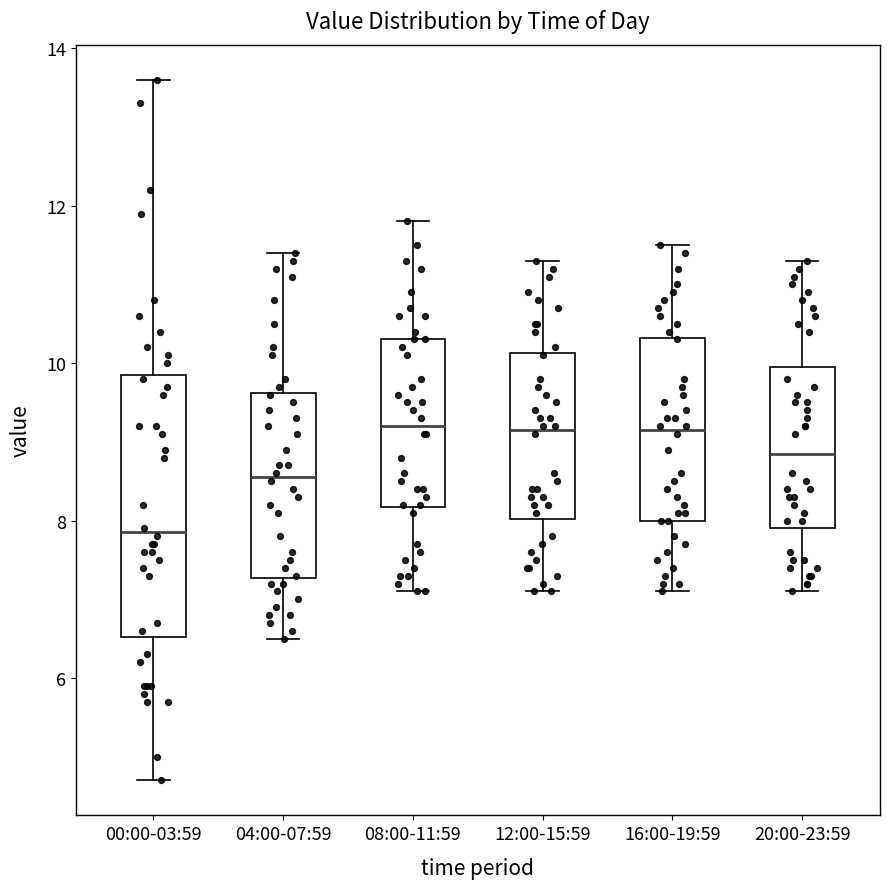

Reading left to right, transcribe this box plot: for each box, give where its median line is, the range the box spans, and where its two whiskers end, as read against the y-axis. The values are not printed on the chart, so give them approximately, as read against the axis.

00:00-03:59: median 7.8, box 6.6 to 9.8, whiskers 4.8 to 13.6
04:00-07:59: median 8.6, box 7.2 to 9.6, whiskers 6.6 to 11.4
08:00-11:59: median 9.2, box 8.2 to 10.4, whiskers 7.2 to 11.8
12:00-15:59: median 9.2, box 8.0 to 10.2, whiskers 7.2 to 11.4
16:00-19:59: median 9.2, box 8.0 to 10.4, whiskers 7.2 to 11.6
20:00-23:59: median 8.8, box 8.0 to 10.0, whiskers 7.2 to 11.4